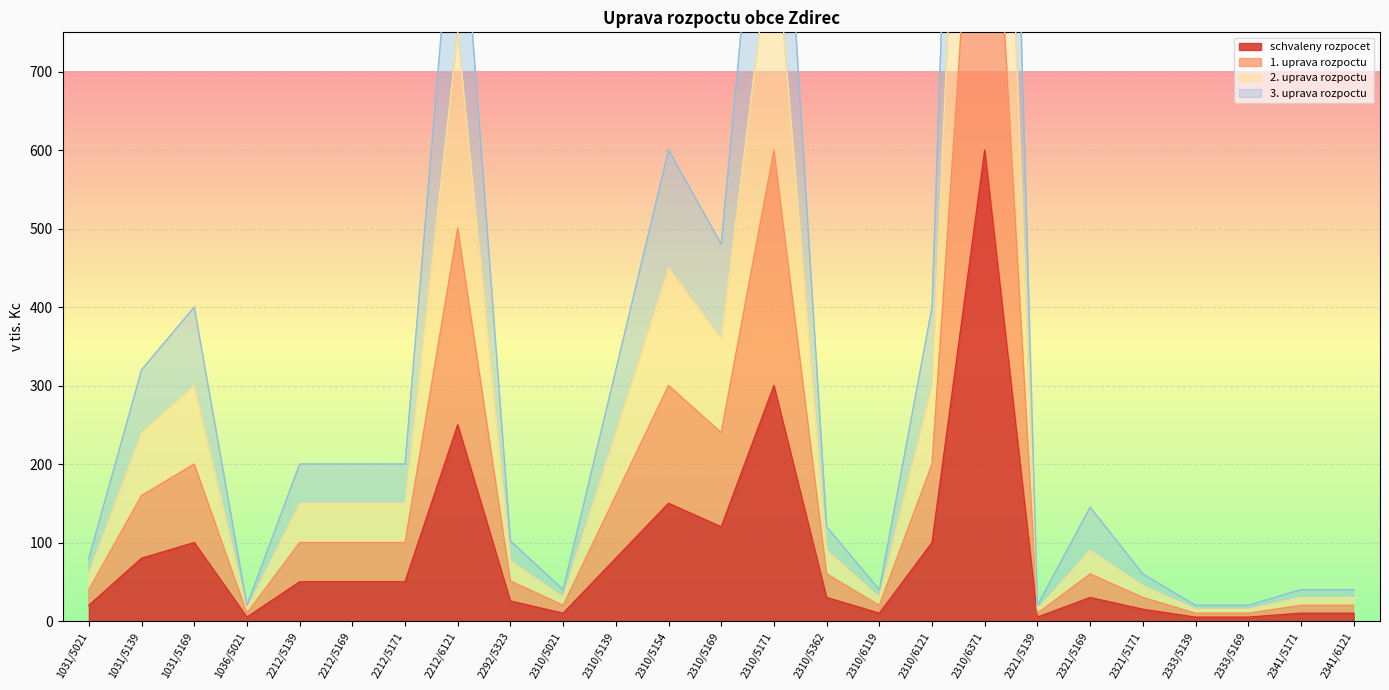

Is it true that schvaleny rozpocet equals 30.0 at 2310/5362?

True